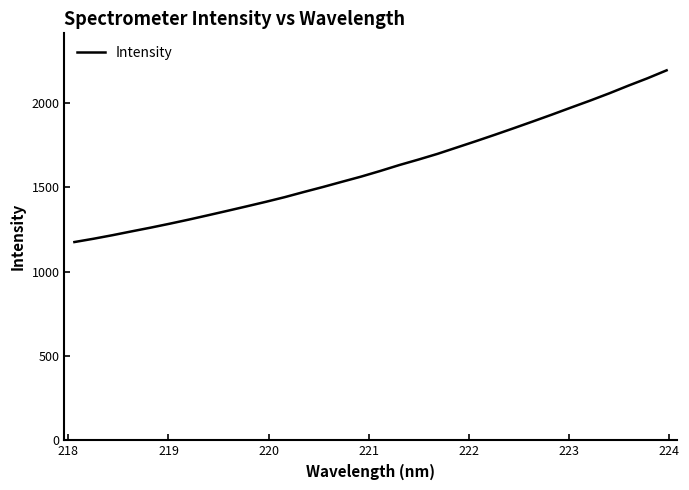

Count the number of values greater than 1596.

16